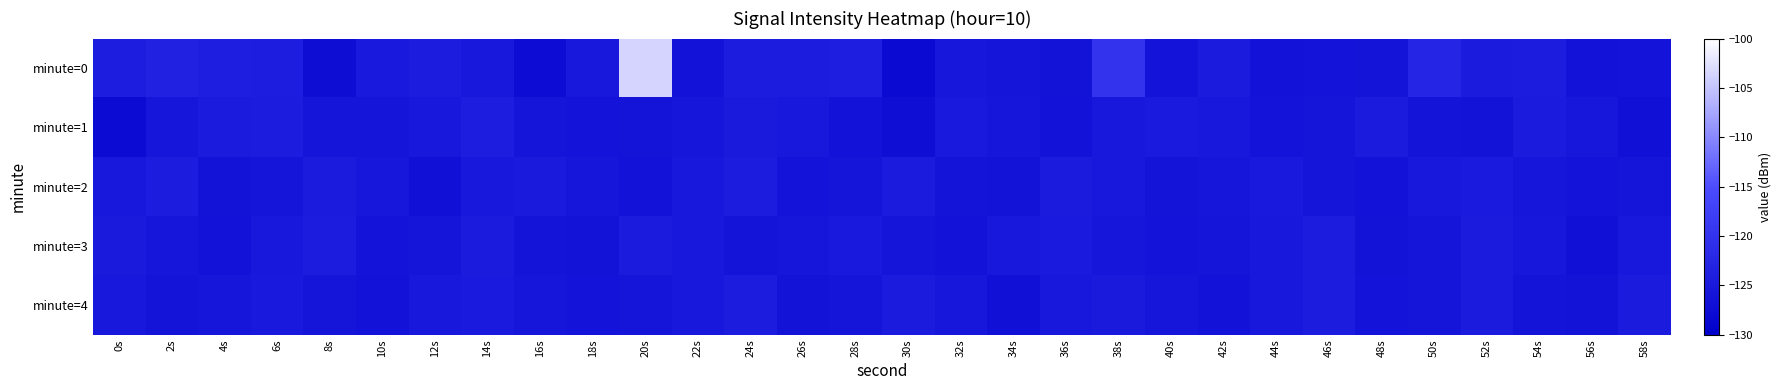

At 48s, list the series in order from smallest to largest.

minute=2, minute=3, minute=4, minute=0, minute=1